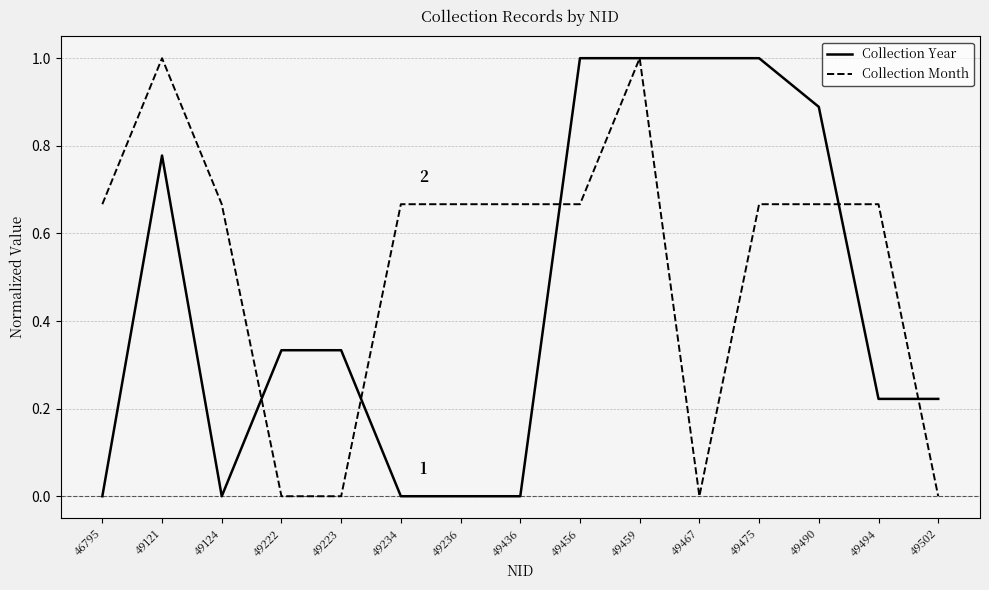

The Collection Month series shows 0.2 at 49234. True or false?

False